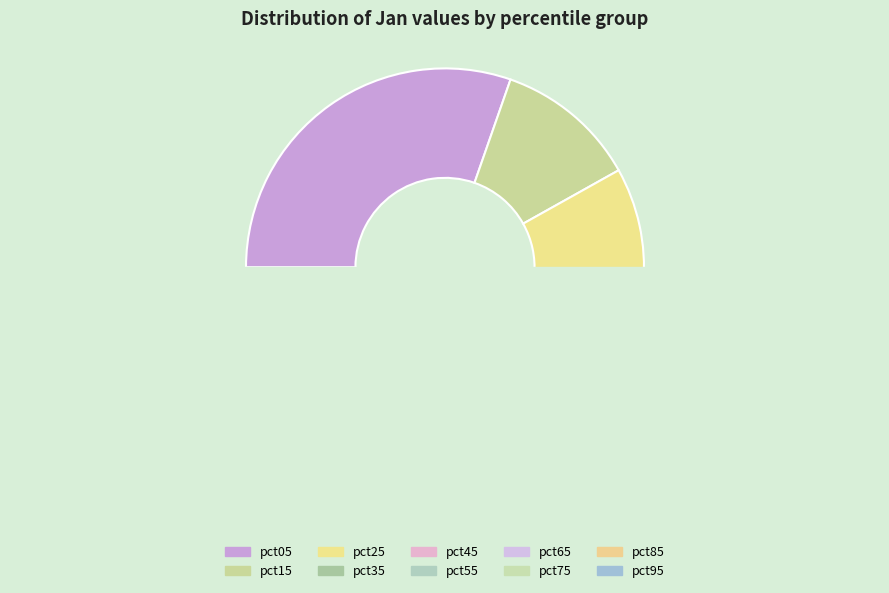

Is it true that pct15 is 25% of the pie?

False